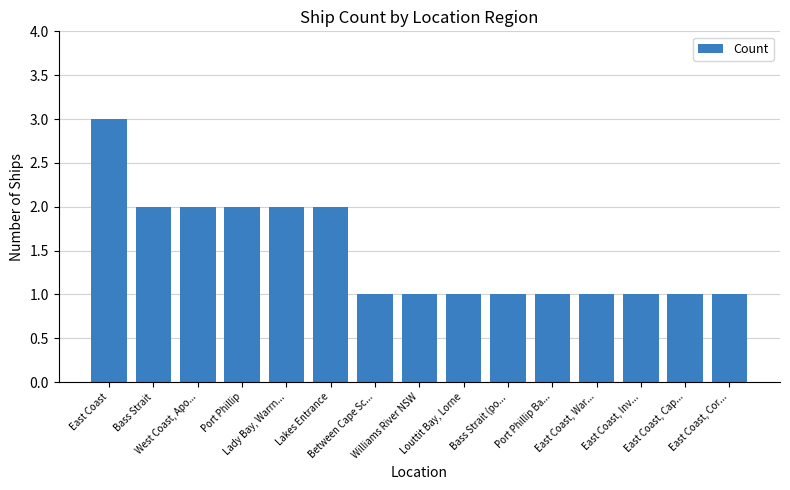

True or false: the data shows 5 at East Coast.

False